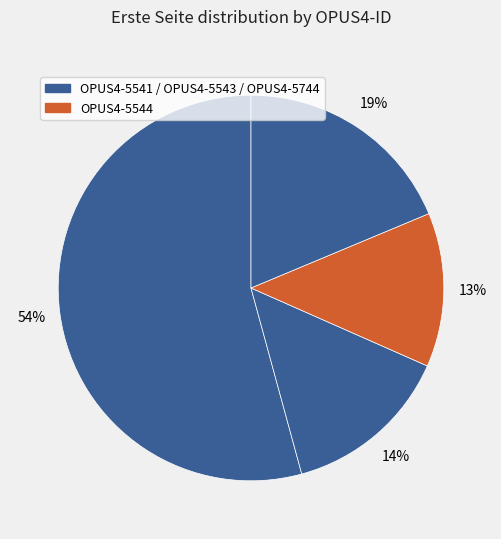

How many segments does this pie chart have?

4